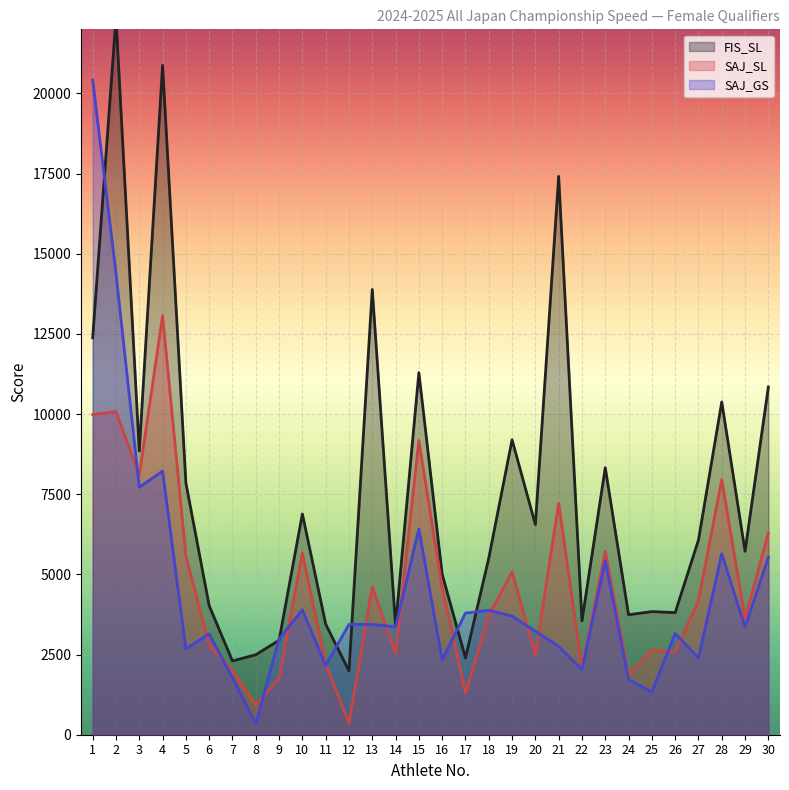

What is the sum of all FIS_SL values?

227364